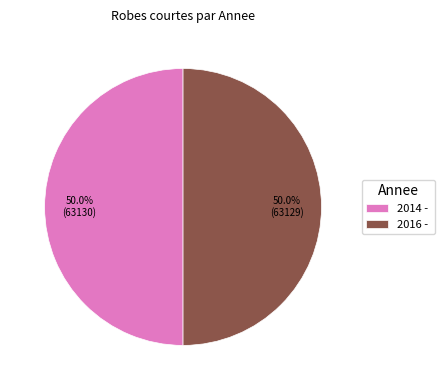

Combined, what portion of the pie is 2014 - and 2016 -?

100.0%